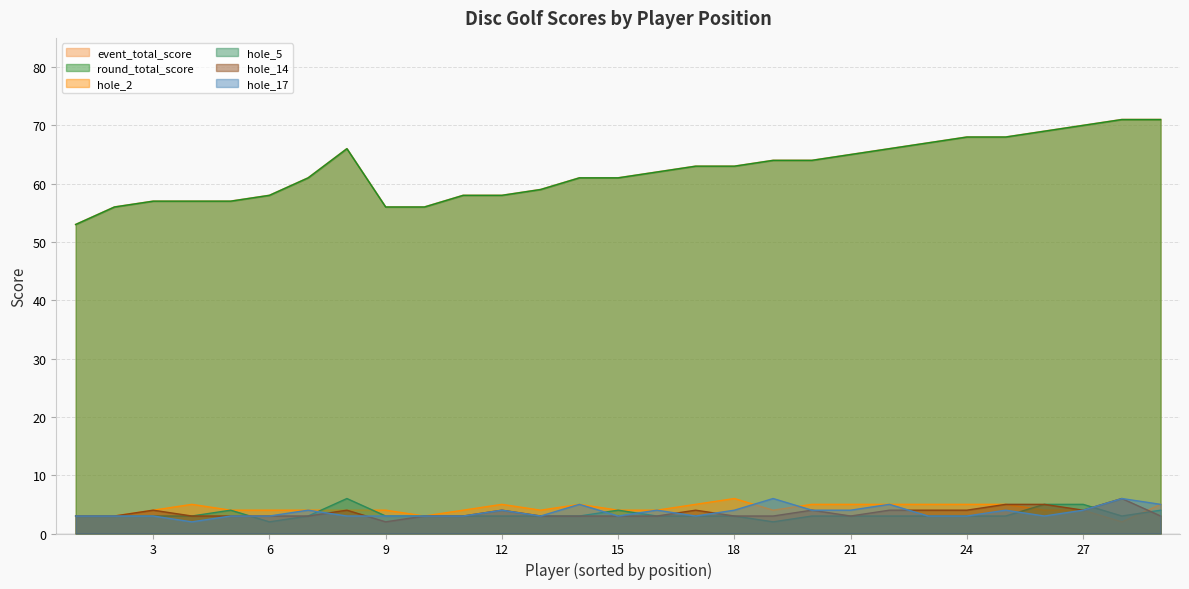

How many data points does each series have?

29